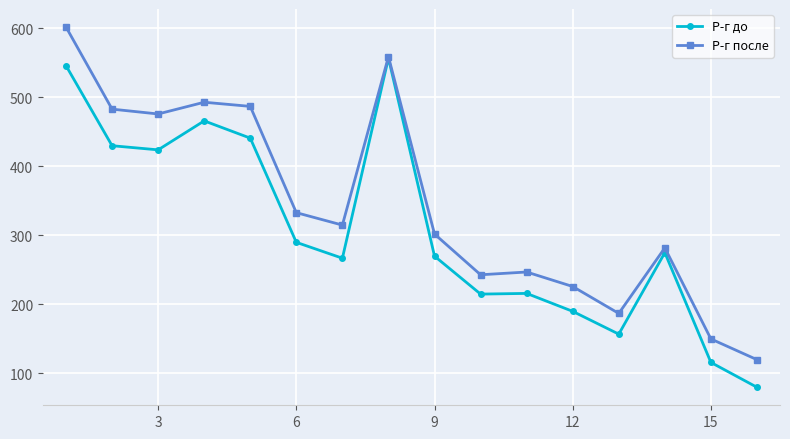

What is the value of the Р-г после point at the 6th from the left?

333